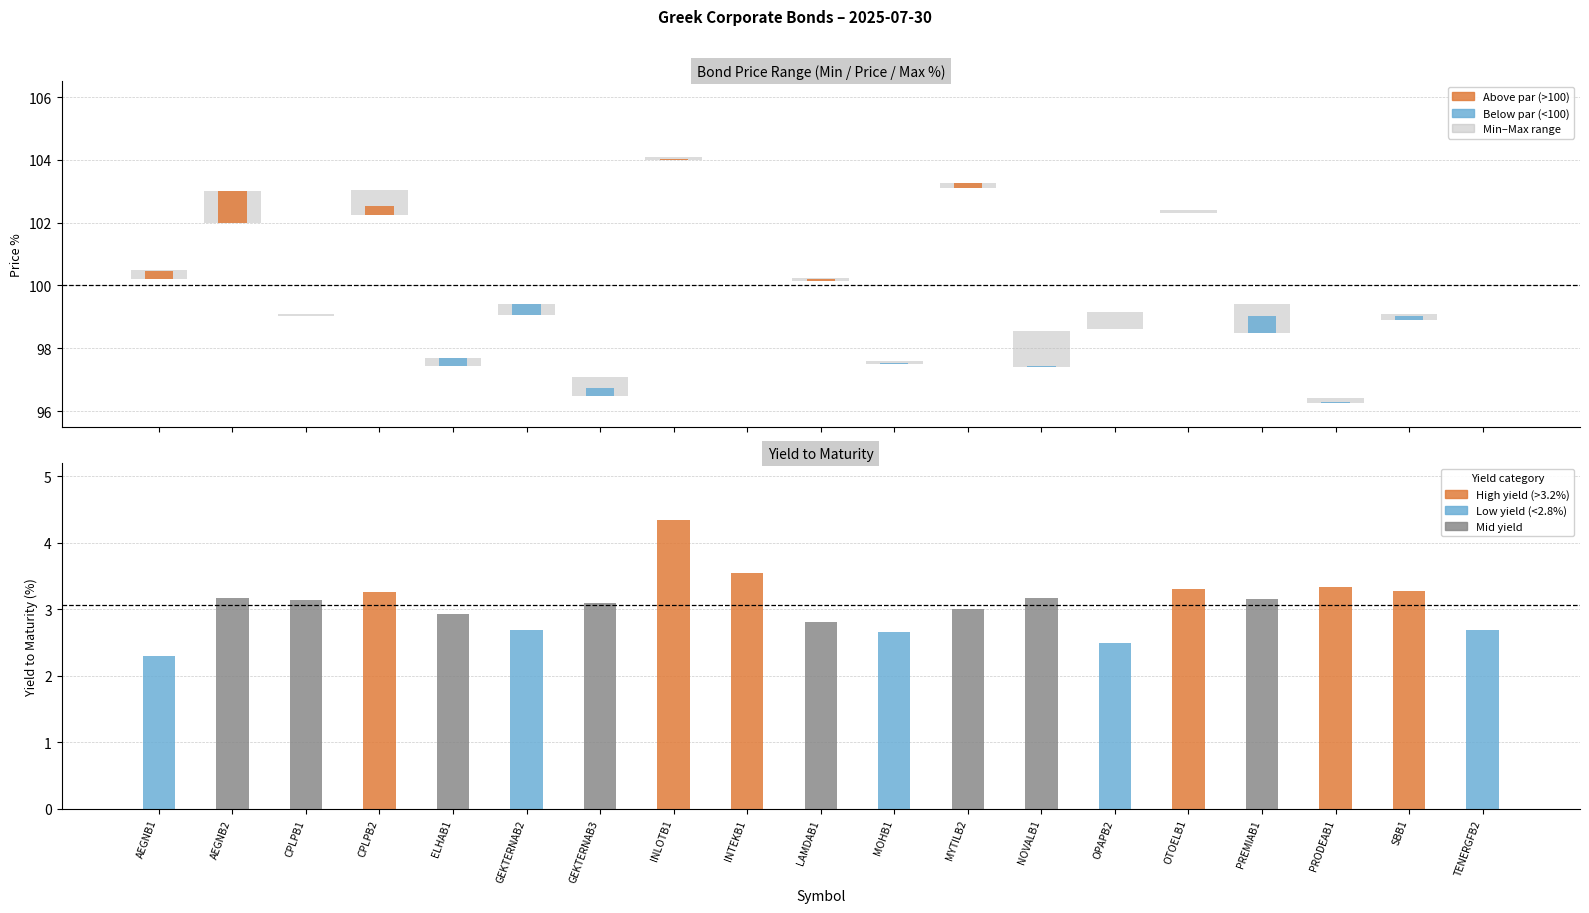

The Min % series shows 154.2 at INLOTB1. True or false?

False